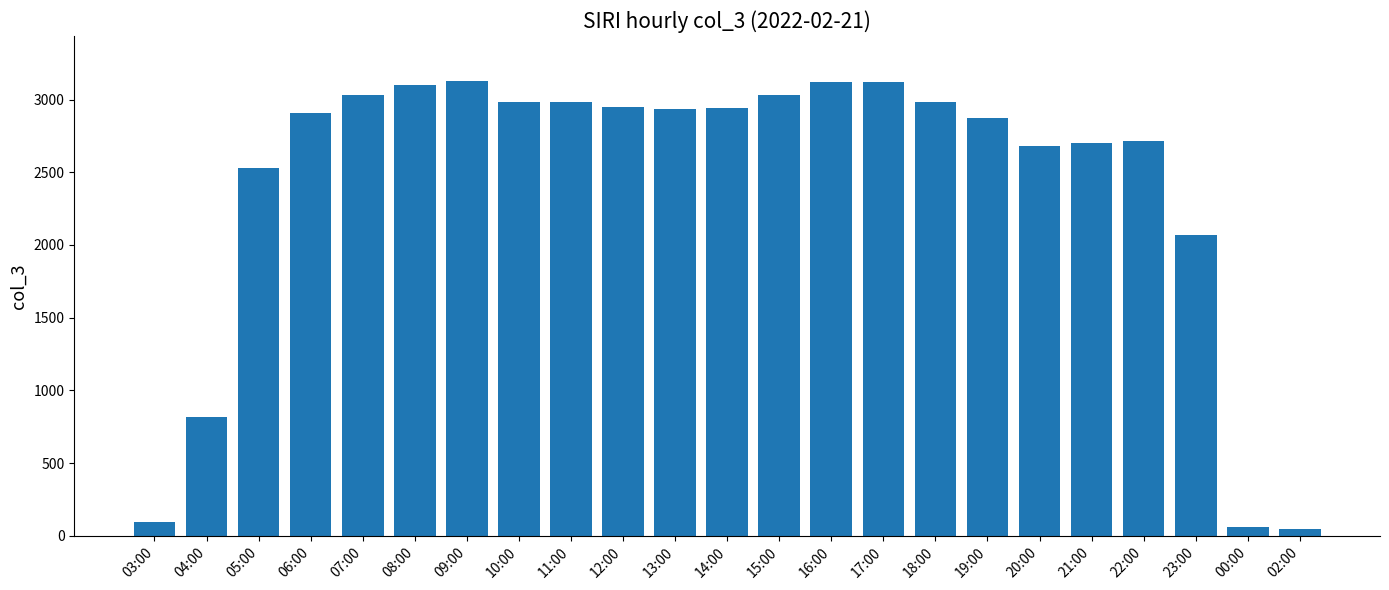

What position from the right is 03:00?

23